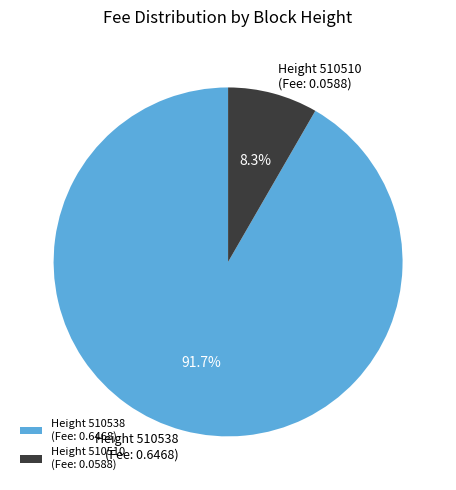

Rank the categories by value from lowest to highest.

Height 510510 (Fee: 0.0588), Height 510538 (Fee: 0.6468)